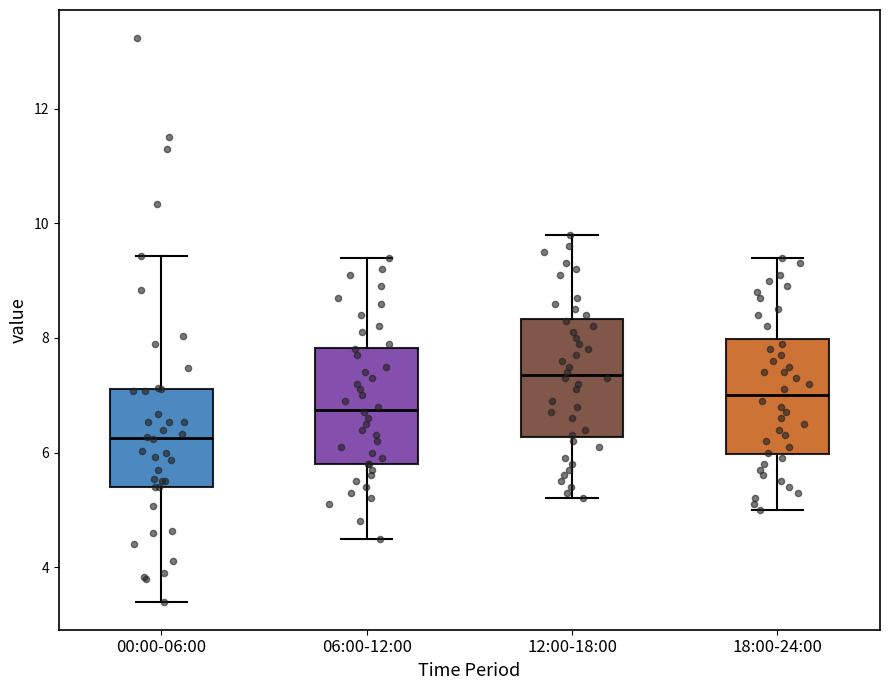

Reading left to right, transcribe this box plot: for each box, give where its median line is, the range the box spans, and where its two whiskers end, as read against the y-axis. The values are not printed on the chart, so give them approximately, as read against the axis.

00:00-06:00: median 6.2, box 5.4 to 7.2, whiskers 3.4 to 9.4
06:00-12:00: median 6.8, box 5.8 to 7.8, whiskers 4.6 to 9.4
12:00-18:00: median 7.4, box 6.2 to 8.4, whiskers 5.2 to 9.8
18:00-24:00: median 7.0, box 6.0 to 8.0, whiskers 5.0 to 9.4